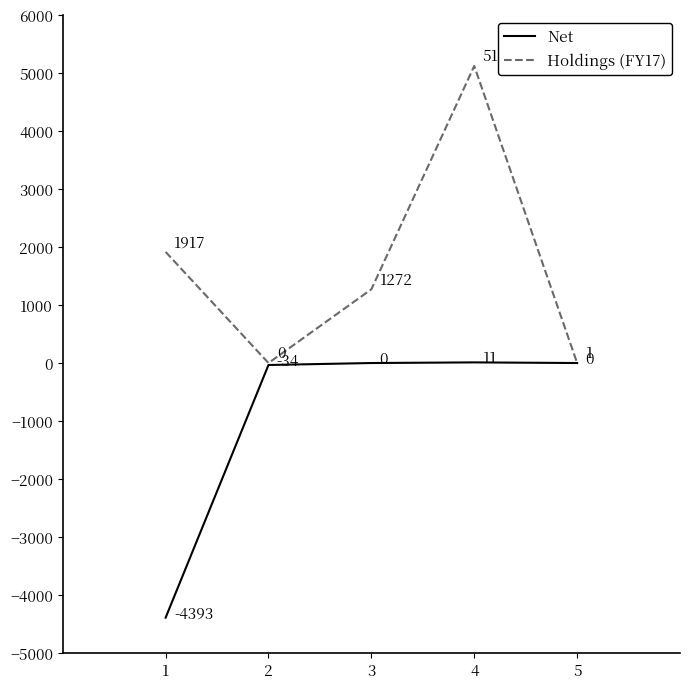

True or false: Holdings (FY17) and Net cross at least once.

False